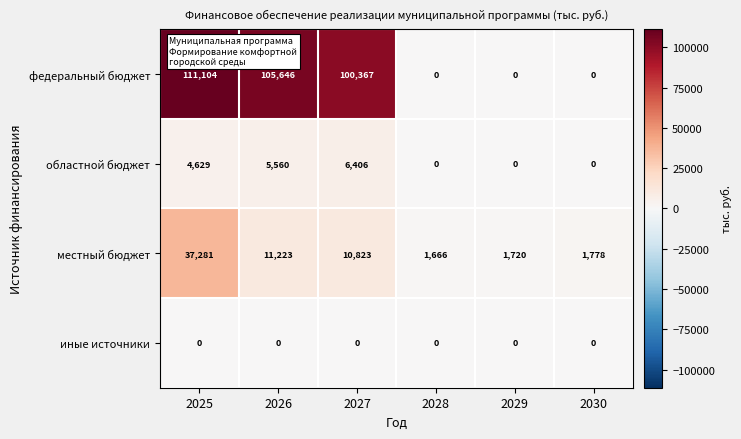

The местный бюджет series shows 10823 at 2027. True or false?

True